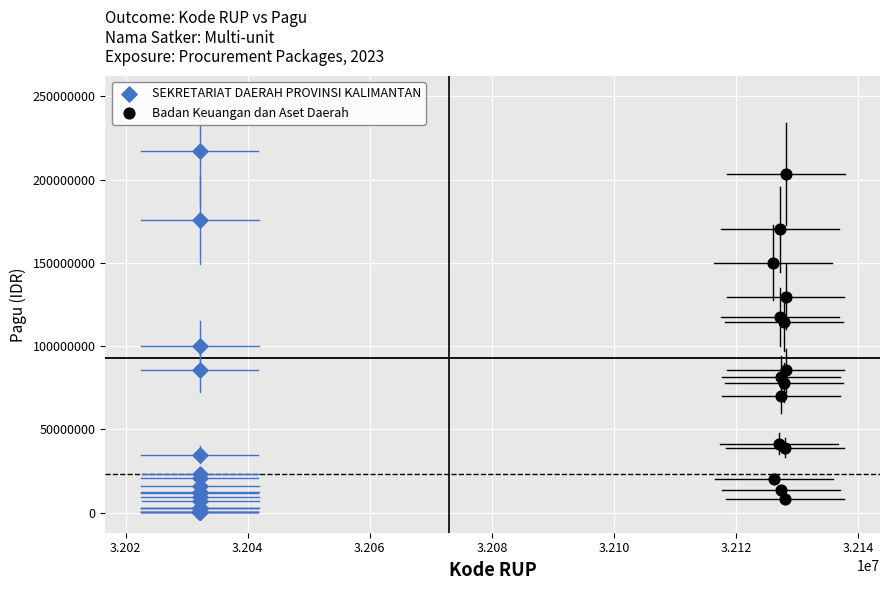

Which series has the widest spread of Y values?

SEKRETARIAT DAERAH PROVINSI KALIMANTAN